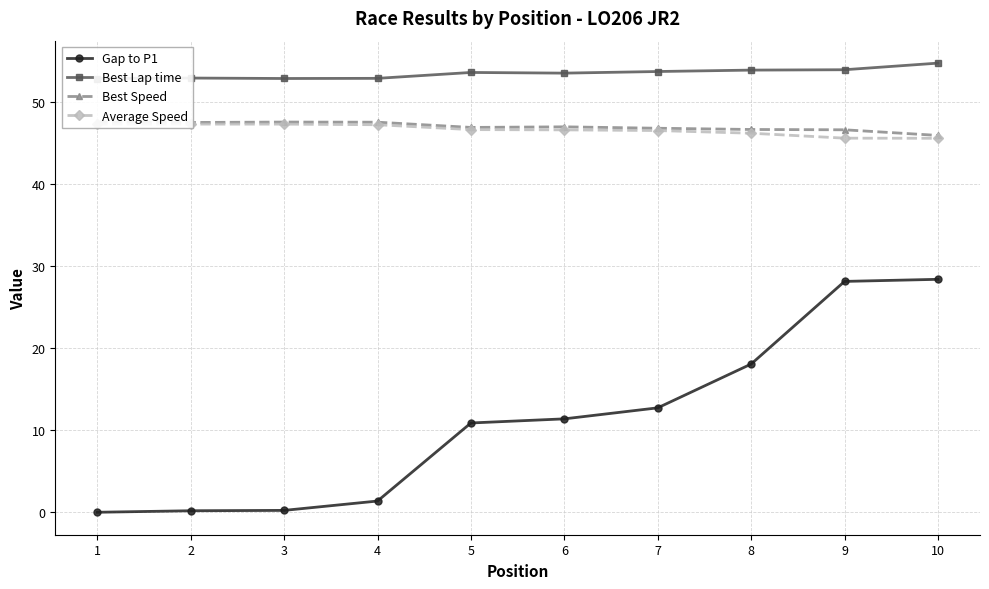

At how many categories does at least one series exceed 30?

10